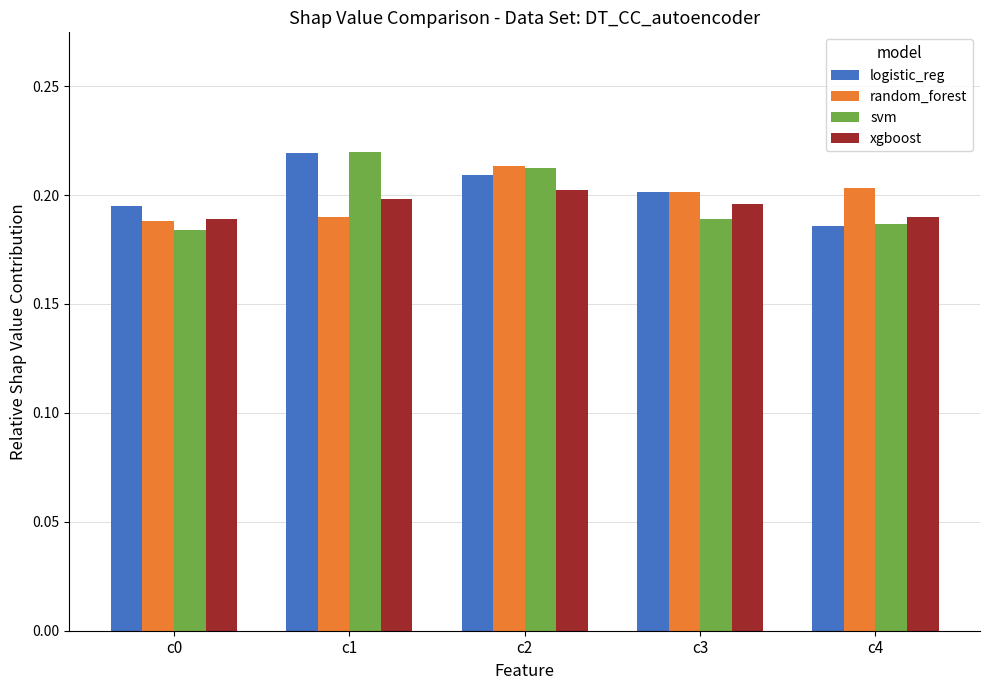

The value of random_forest at c4 is 0.1. True or false?

False